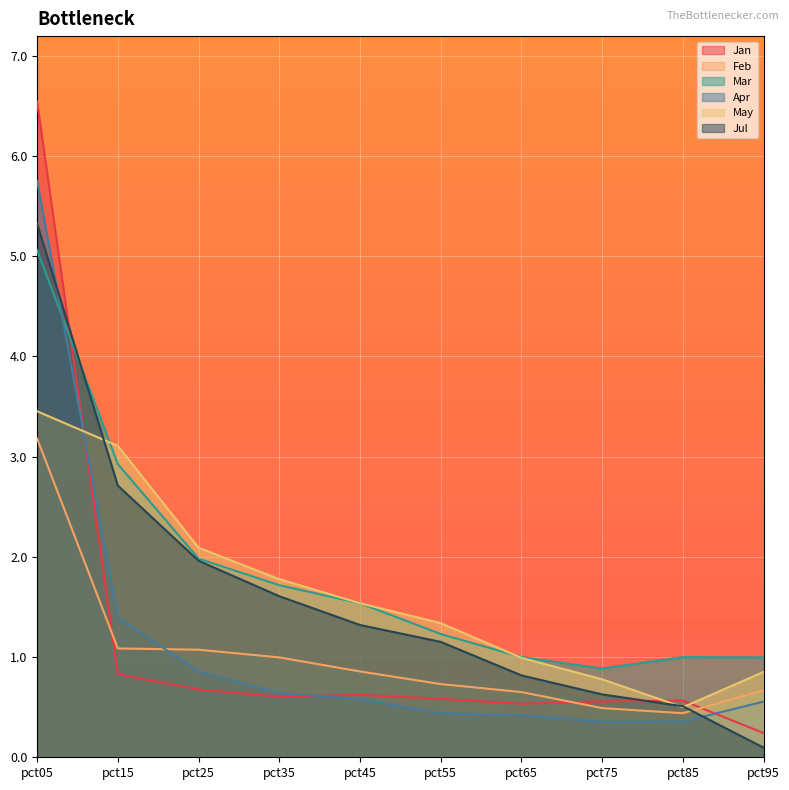

What is the total value across all series at pct85?

3.4